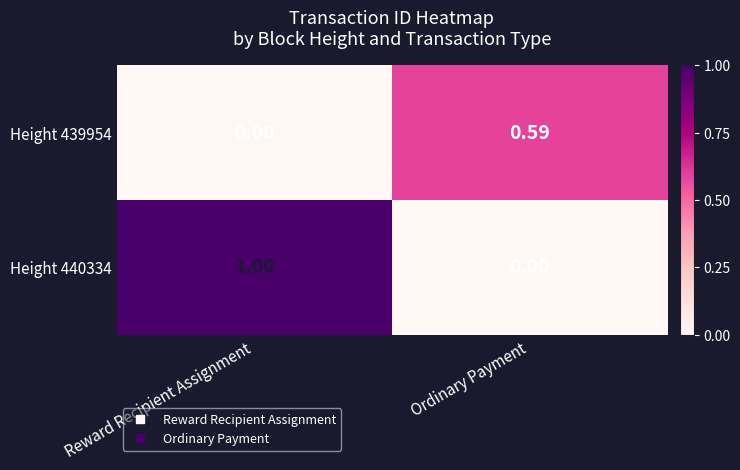

List the series in order of their peak value, highest first.

Height 440334, Height 439954